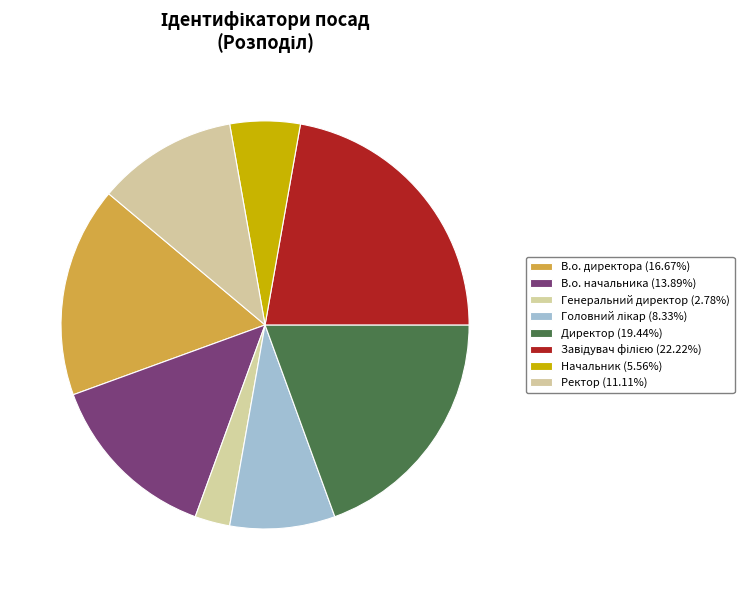

Count the number of slices in the pie.

8